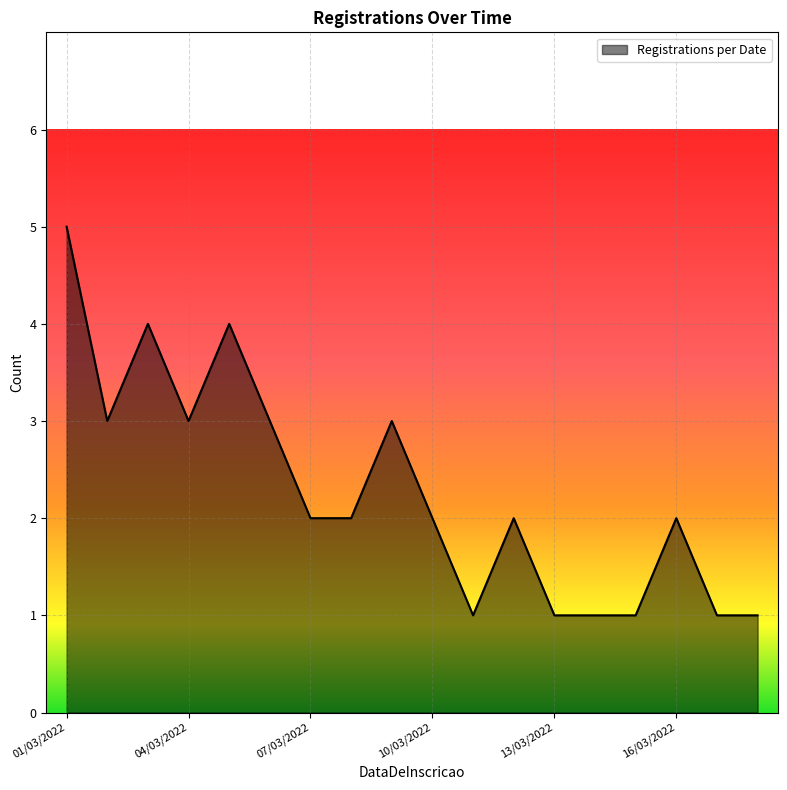

What is the difference between the maximum and minimum values?

4